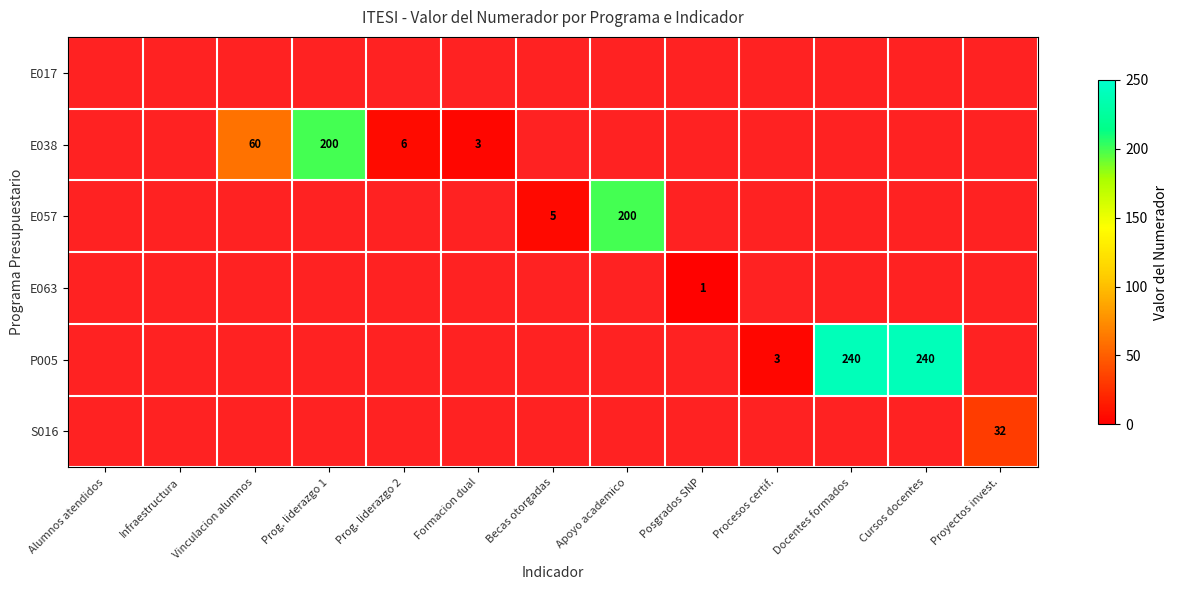

How many categories are shown in the chart?

13